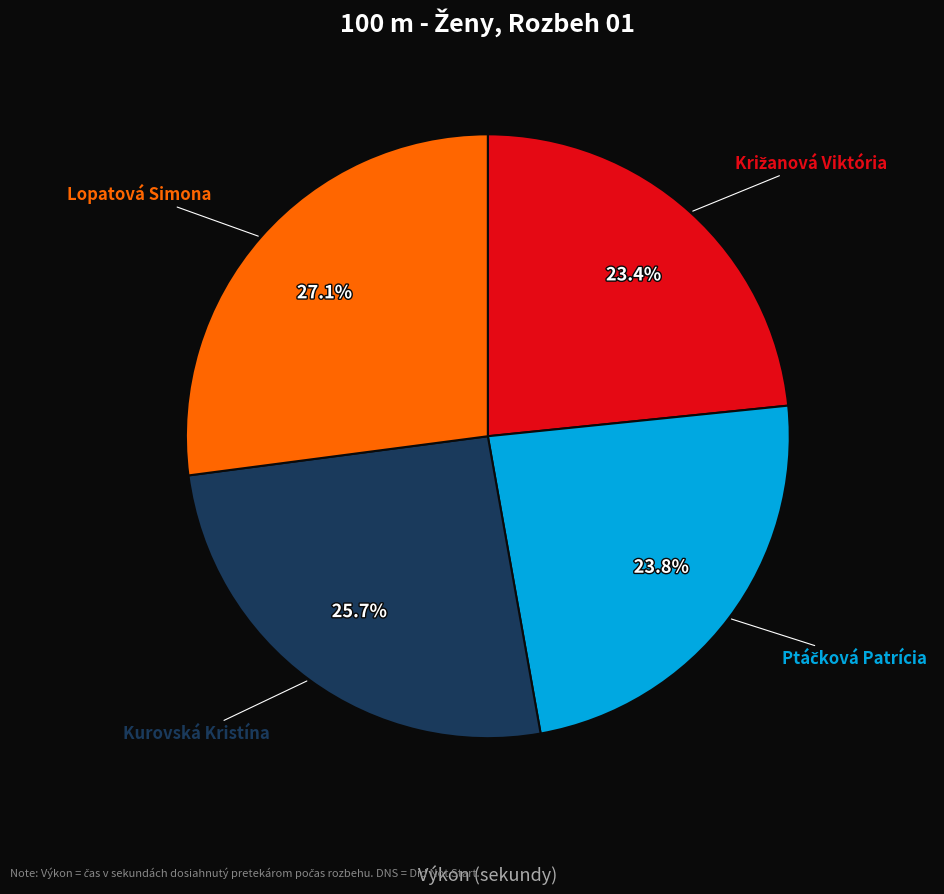

Is there any slice that represents more than half of the pie?

No